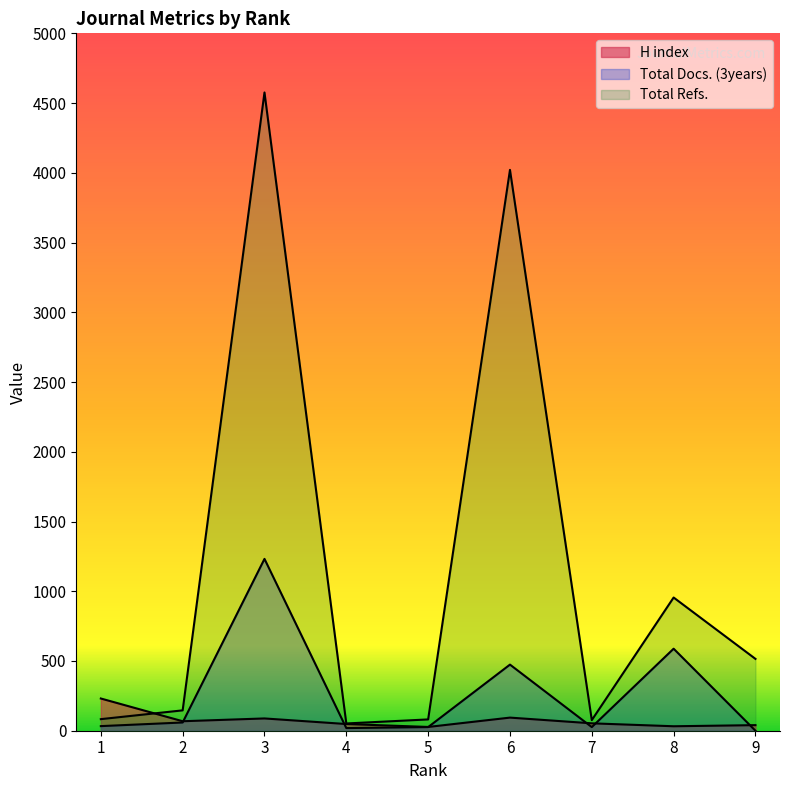

True or false: Total Docs. (3years) and Total Refs. cross at least once.

False